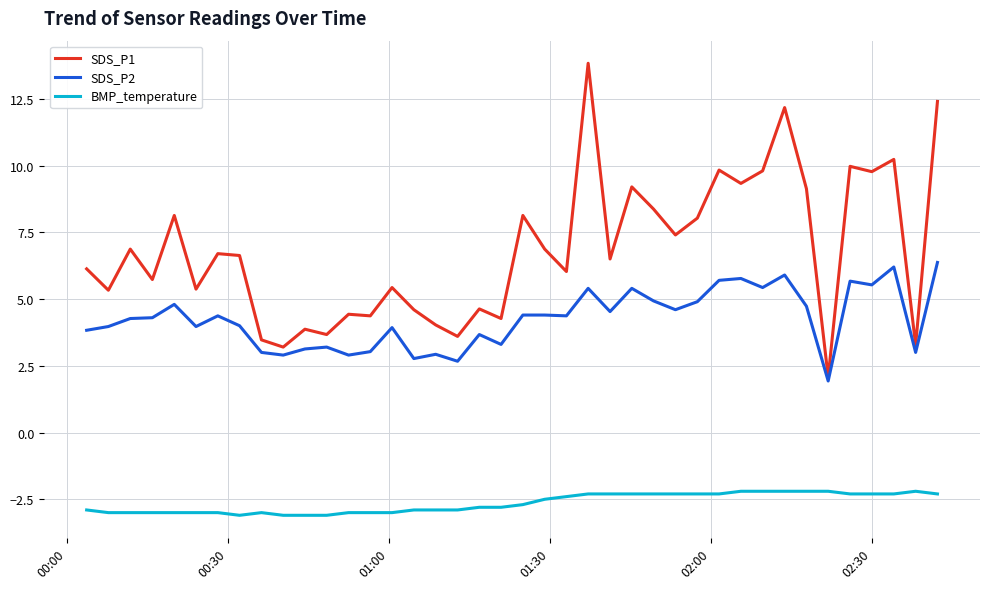

True or false: SDS_P2 and BMP_temperature intersect in this chart.

False